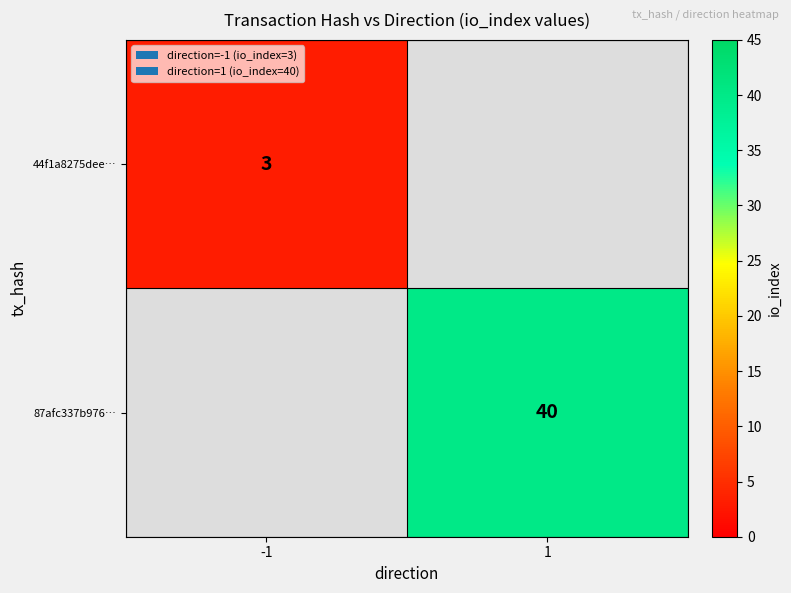

At how many categories does at least one series exceed 33?

1